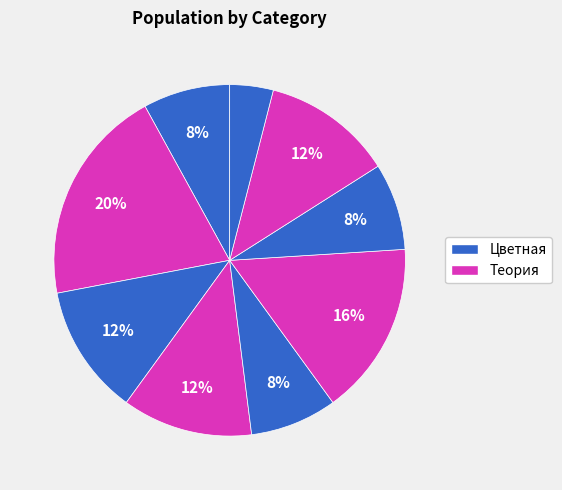

Is there a majority slice in this chart?

No